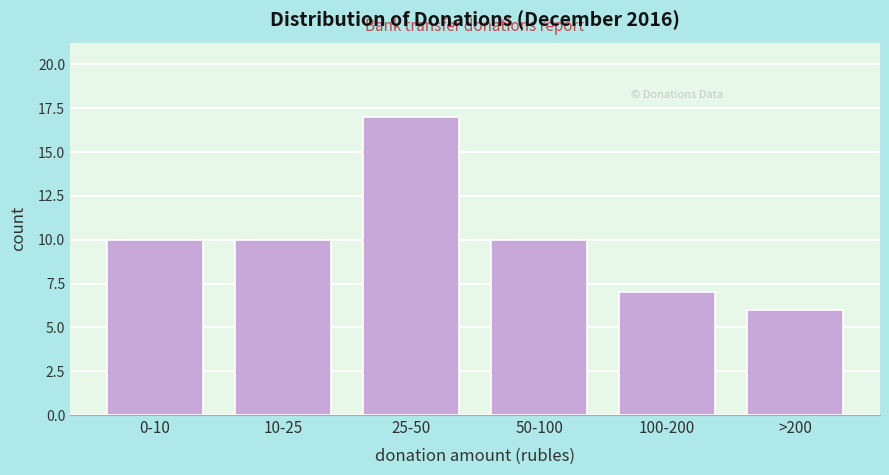

Reading left to right, list all the values displayed in this chart.

10	10	17	10	7	6